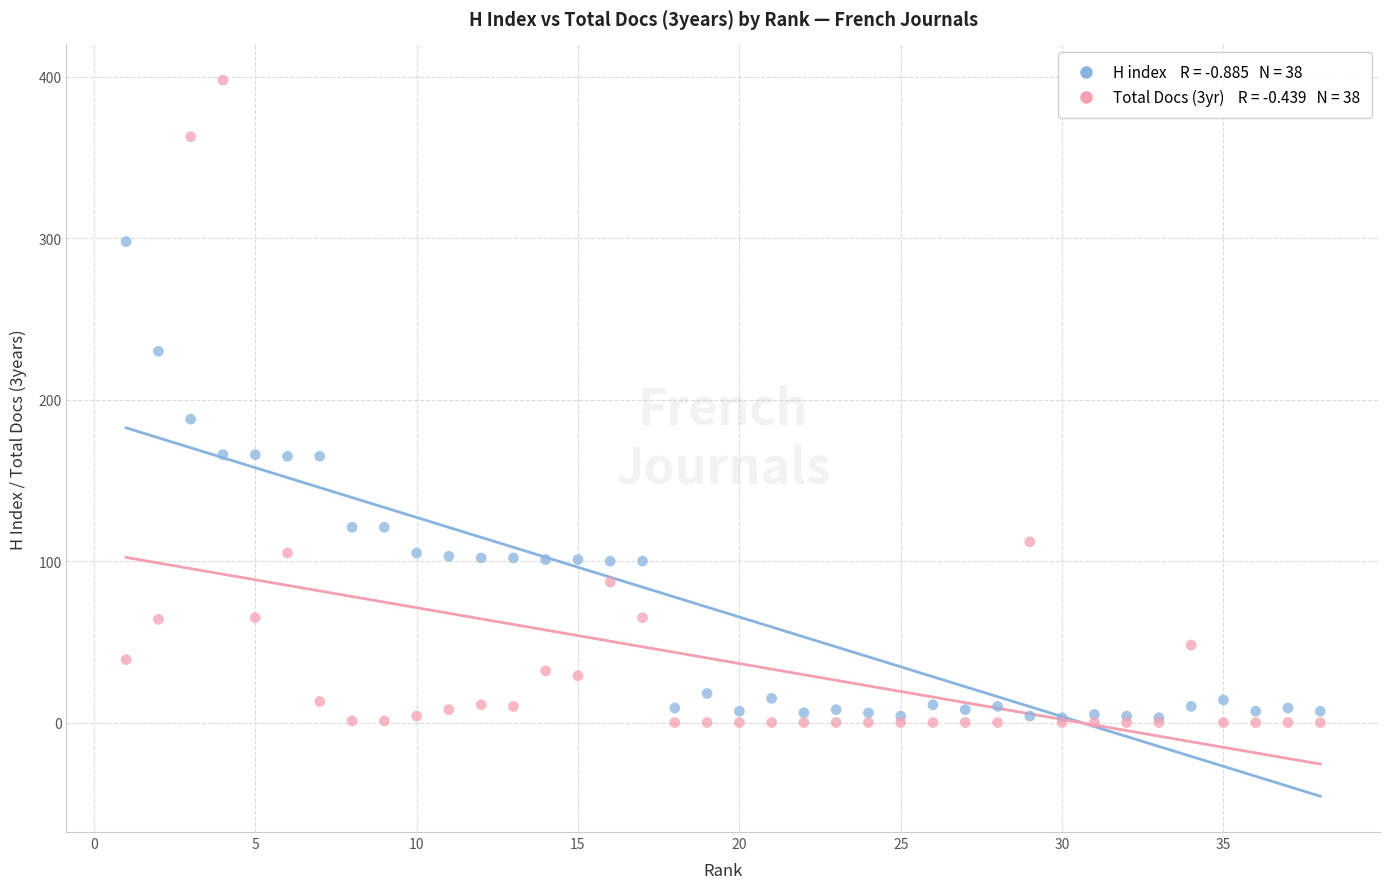

Across all series, what Y value is closest to 199?

188